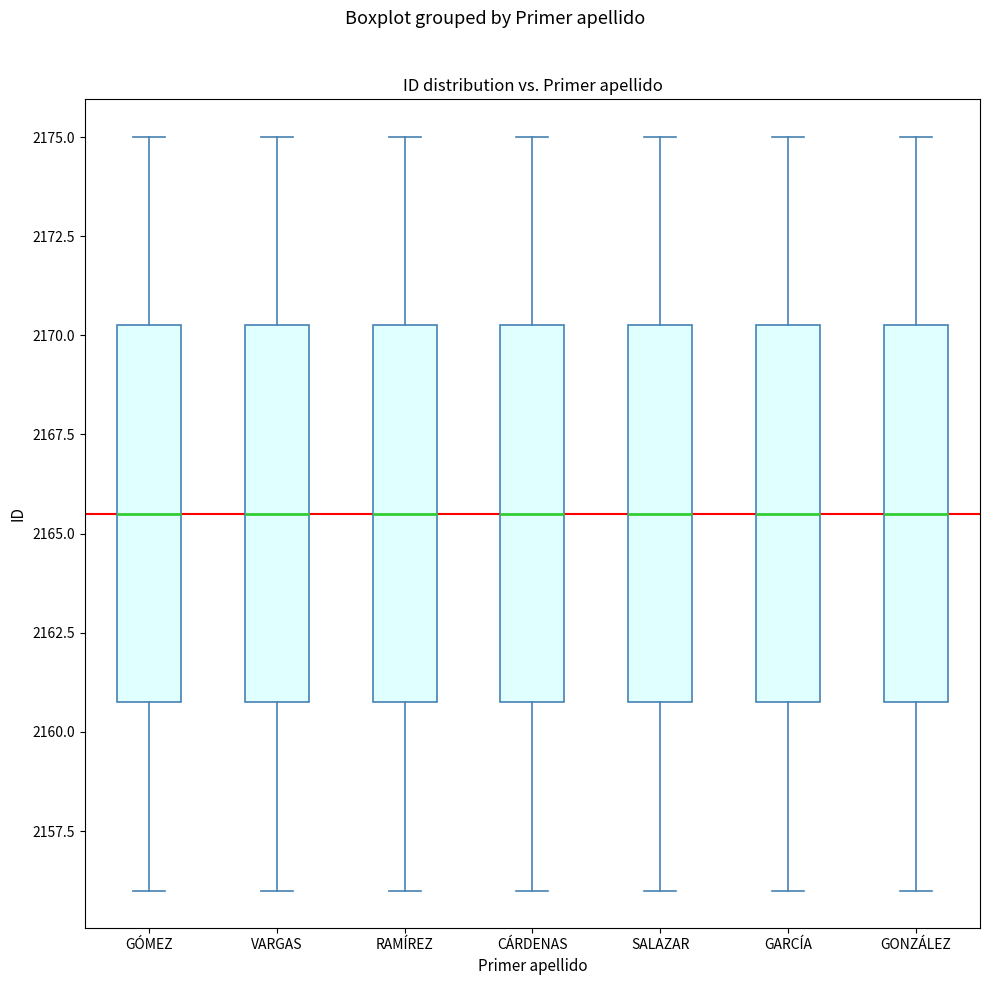

Where is the upper edge of the box for GÓMEZ on the y-axis? The values are not printed on the chart, so give them approximately, as read against the axis.

2170.5